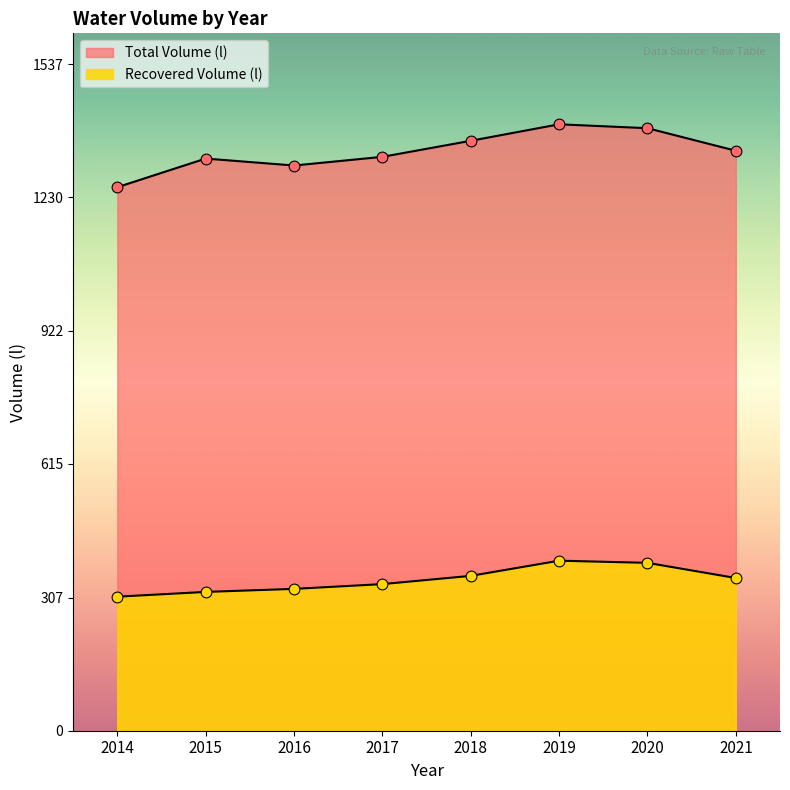

Which series has the widest spread of Y values?

Total Volume (l)